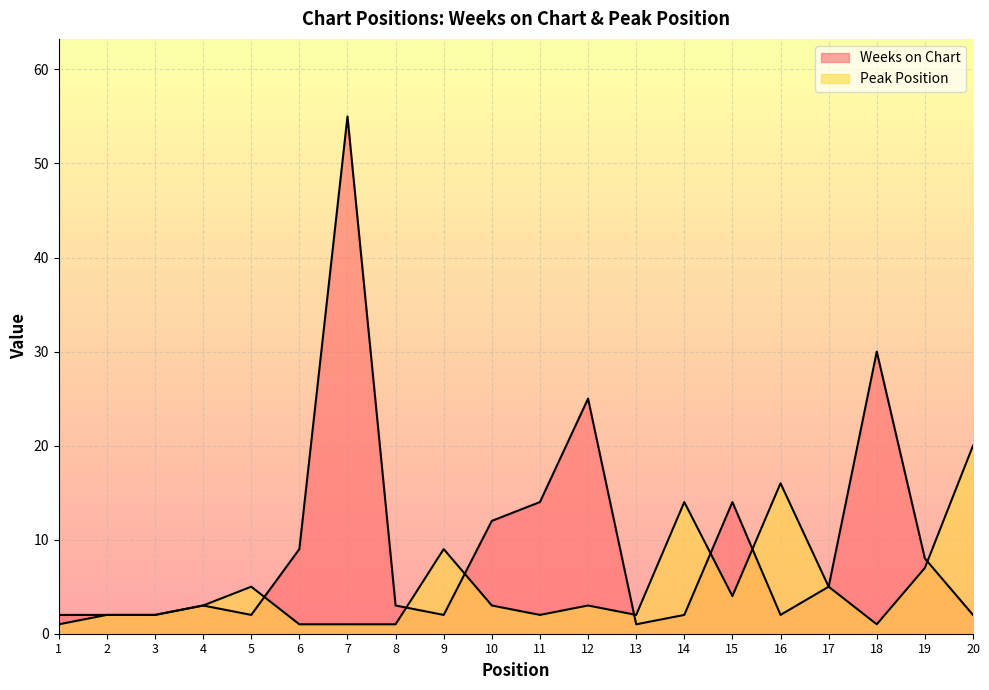

How many times do Weeks on Chart and Peak Position cross each other?

7